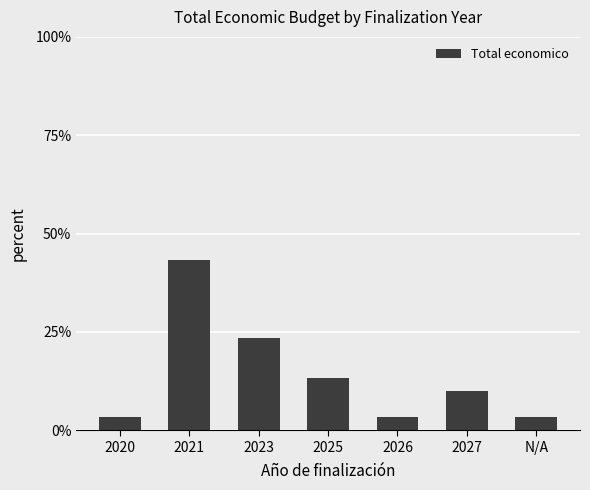

Does the chart contain any negative values?

No